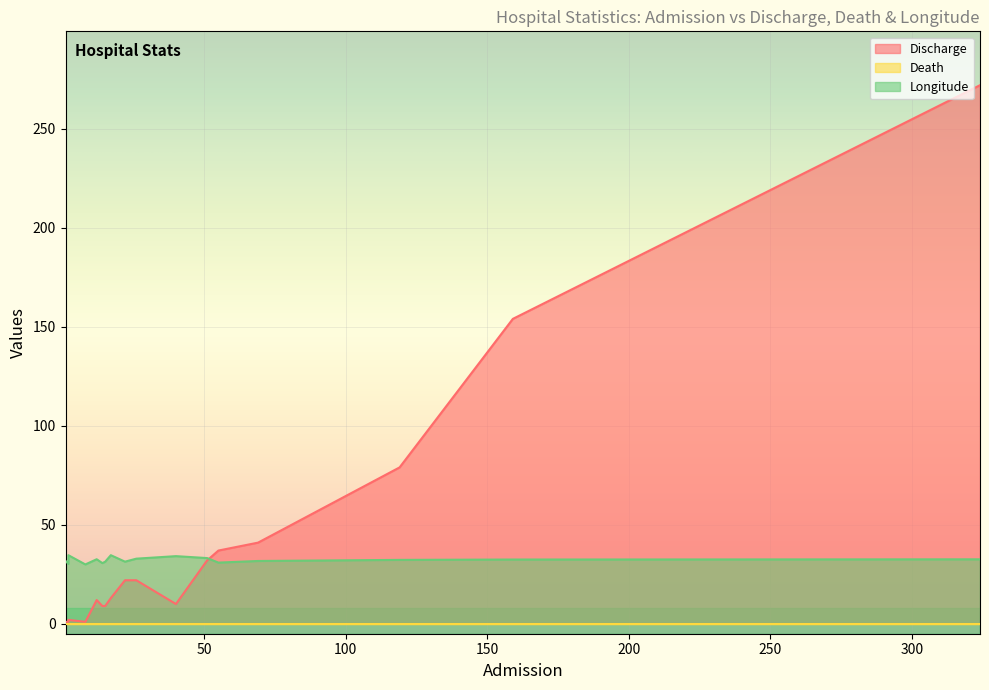

How many distinct data groups are displayed?

3